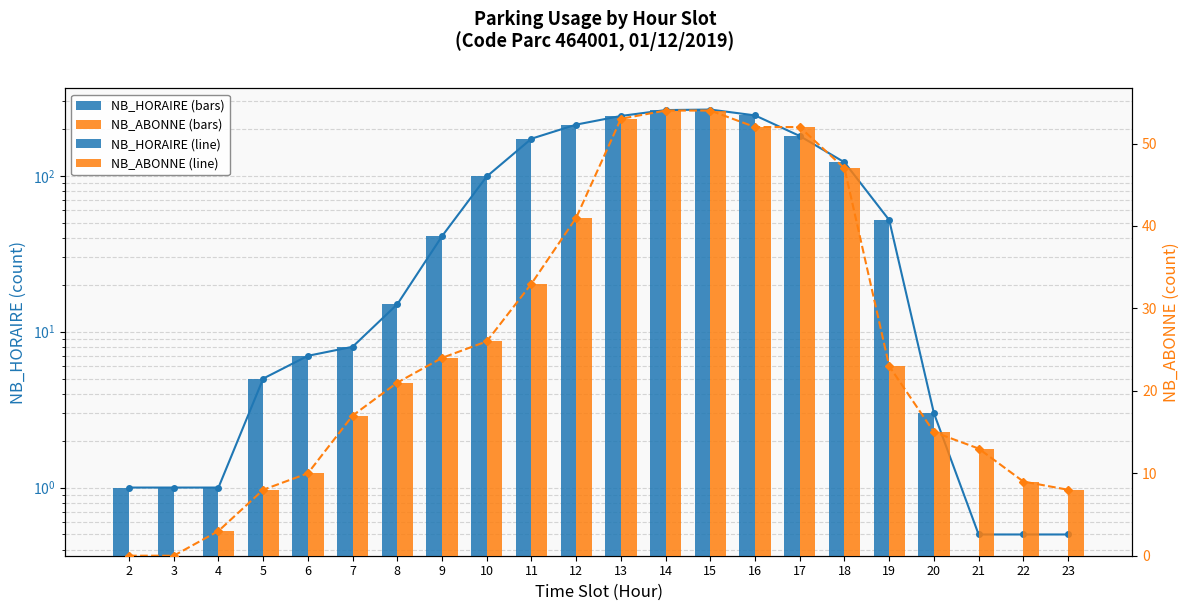

Which series changed the most between 2 and 6?

NB_ABONNE (line)